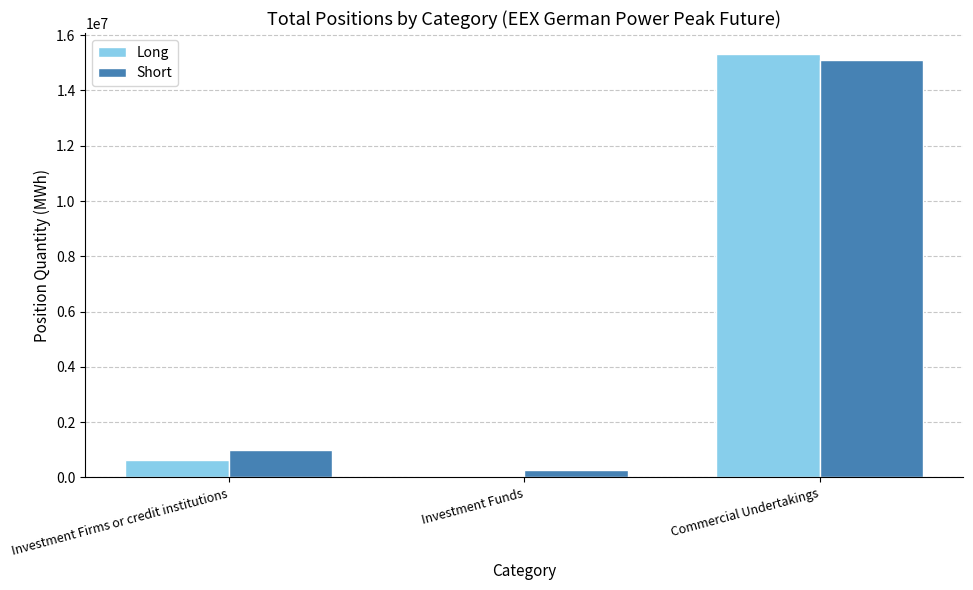

List the labels in order of Long value, smallest first.

Investment Funds, Investment Firms or credit institutions, Commercial Undertakings